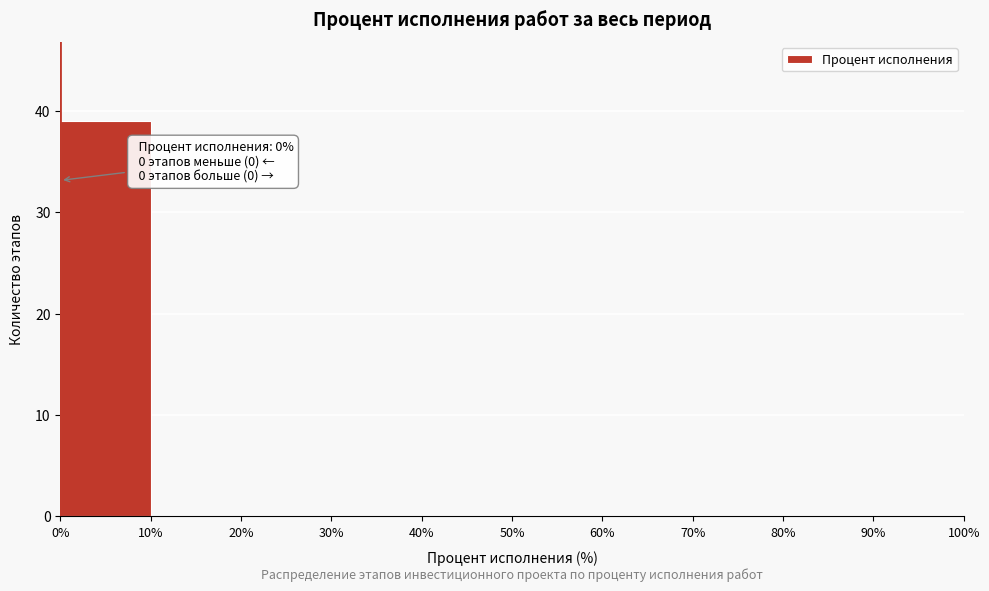

Over which range of the x-axis is the bar tallest?

0% to 10%